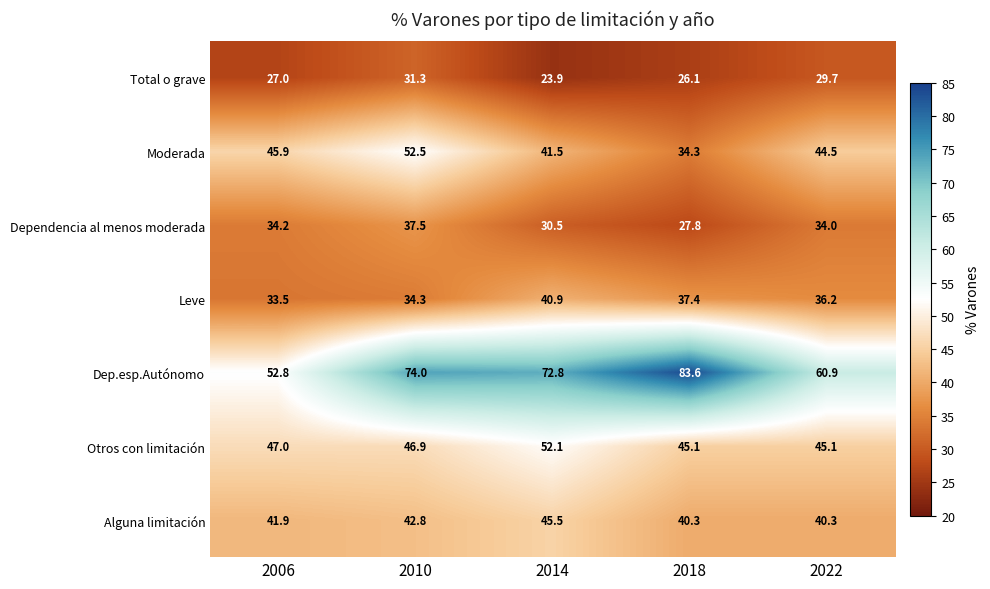

Is it true that Dependencia al menos moderada equals 39.4 at 2018?

False